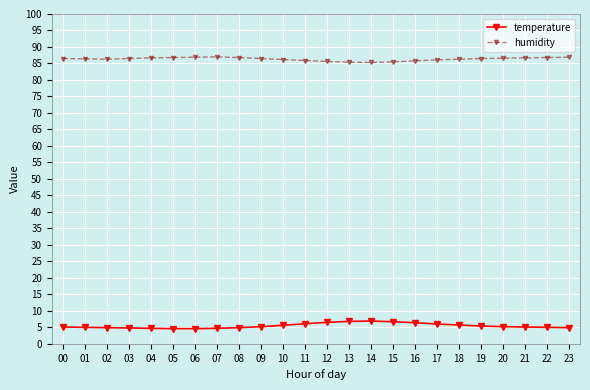

The value of humidity at 08 is 86.8. True or false?

True